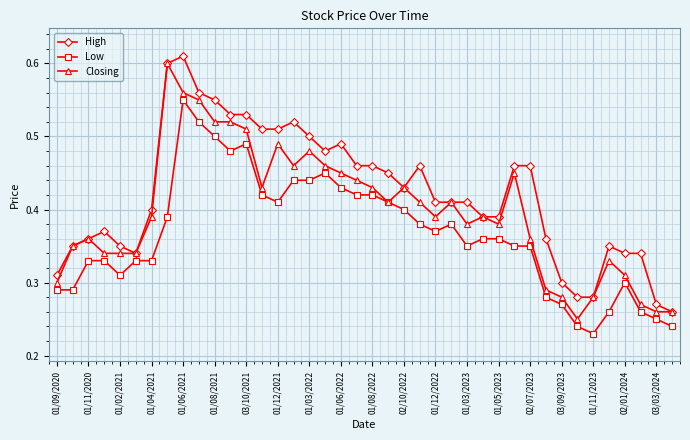

How many lines are shown in the chart?

3